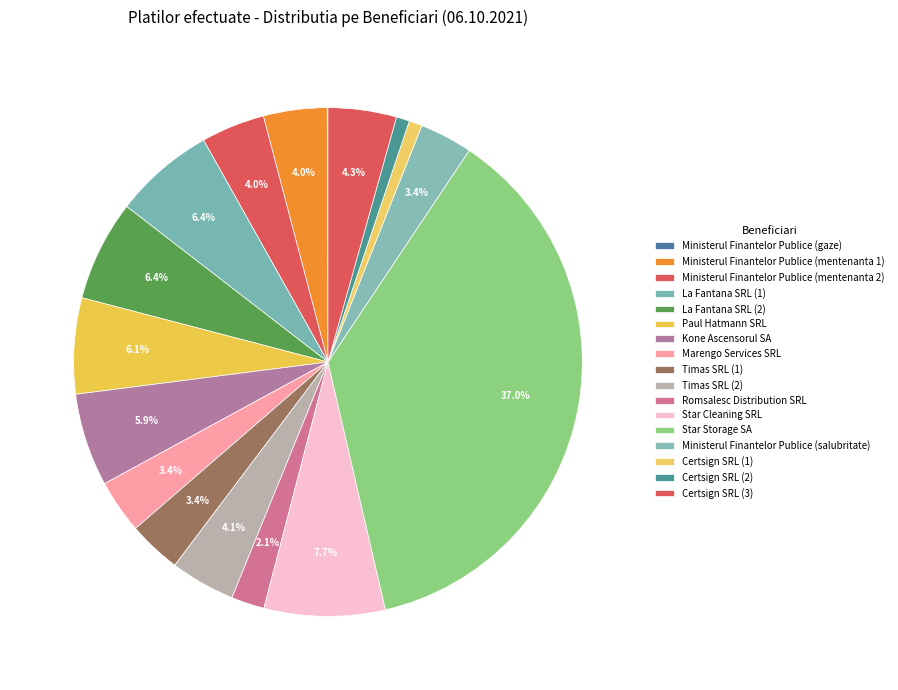

Does Kone Ascensorul SA account for over 50% of the chart?

No